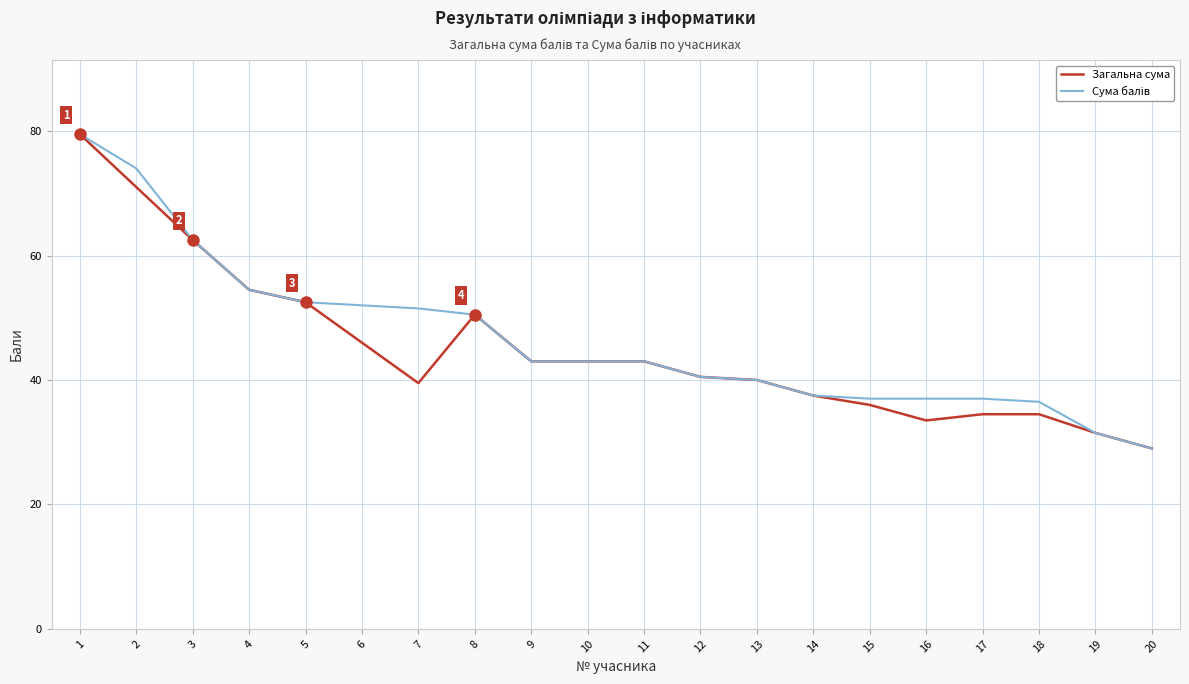

What is the spread (max minus min) of values at 18?

2.0